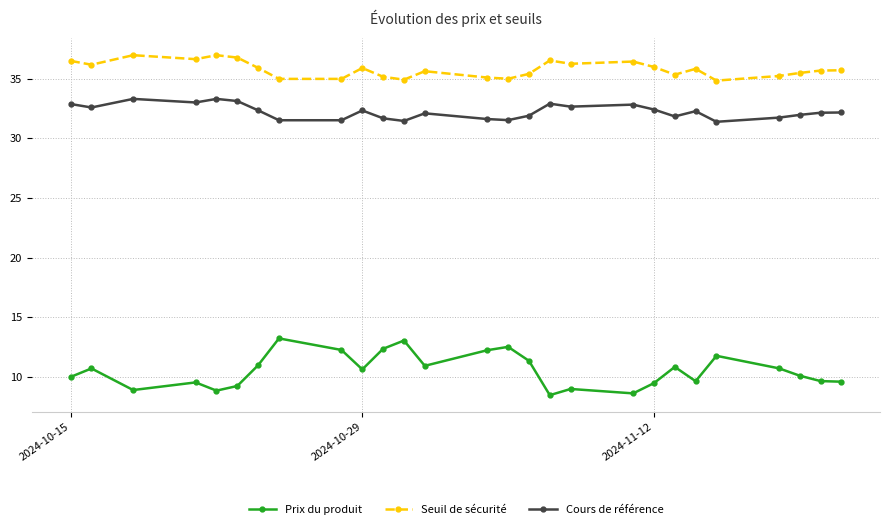

What is the difference between the maximum and minimum values in the Cours de référence series?

1.9